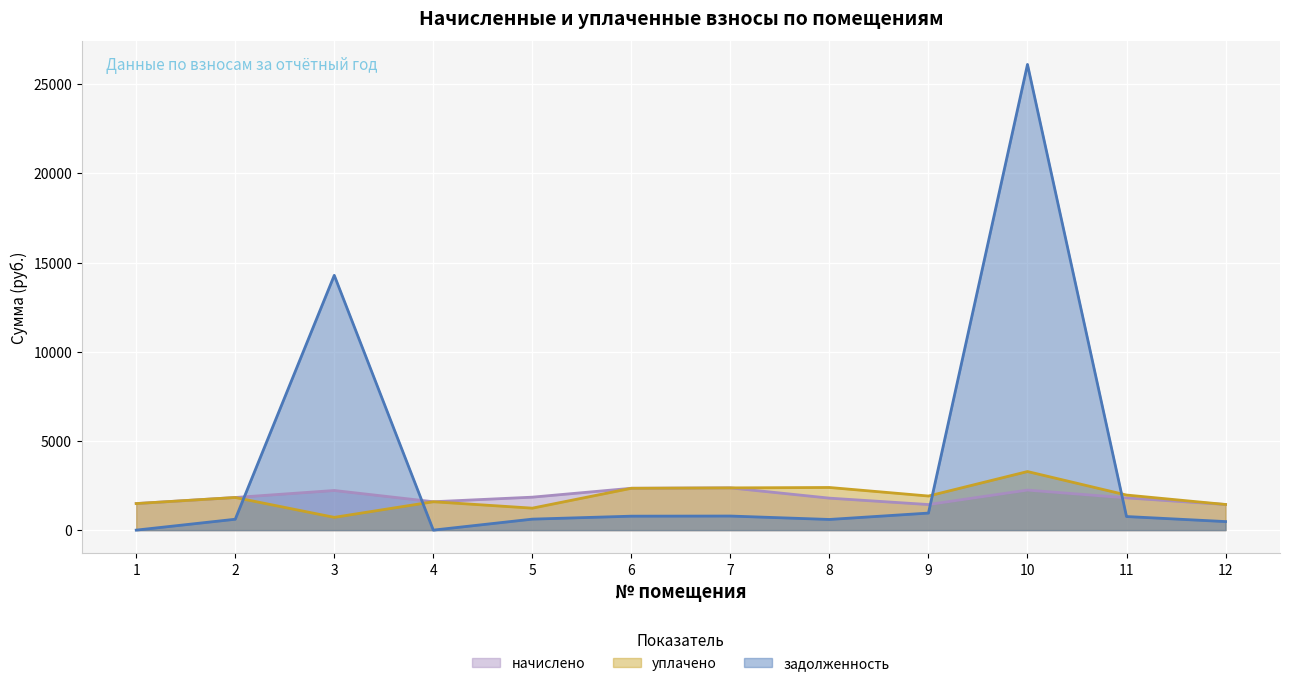

Where is the first local maximum for уплачено?

2